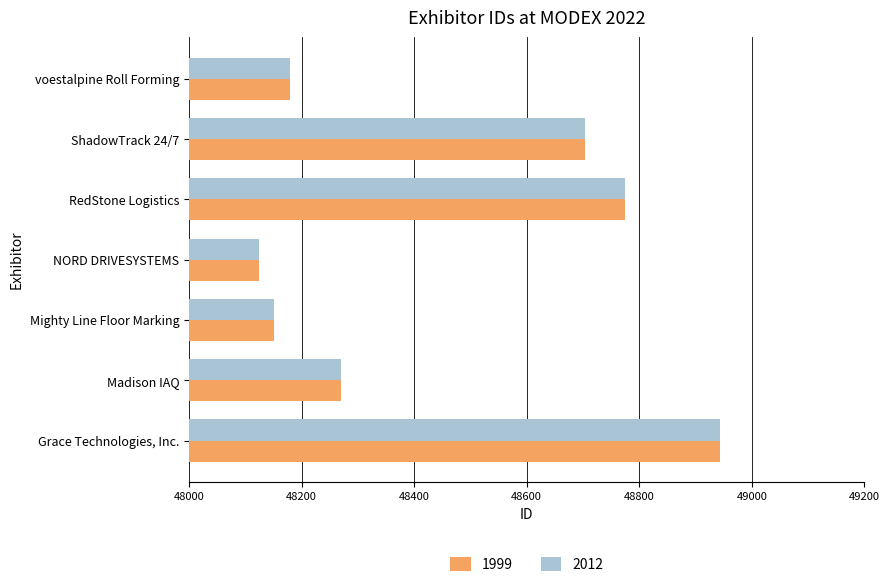

The value of 1999 at NORD DRIVESYSTEMS is 48124. True or false?

True